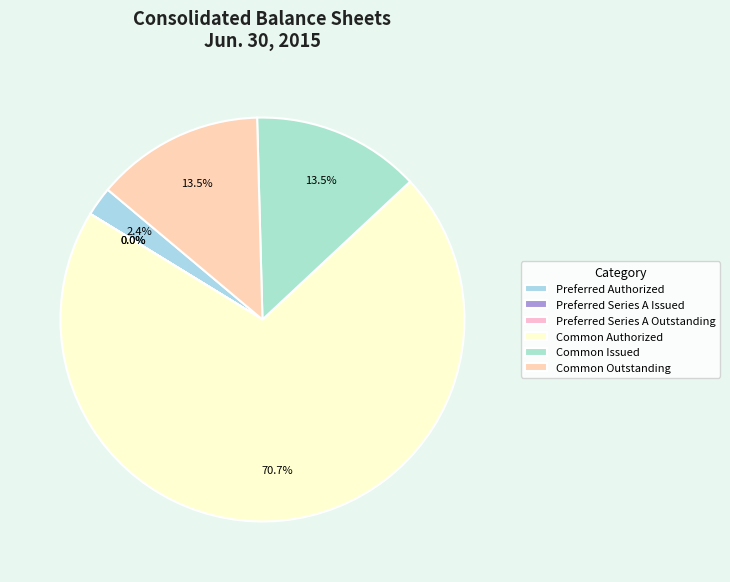

What percentage is the Common Outstanding slice, to the nearest percent?

13%